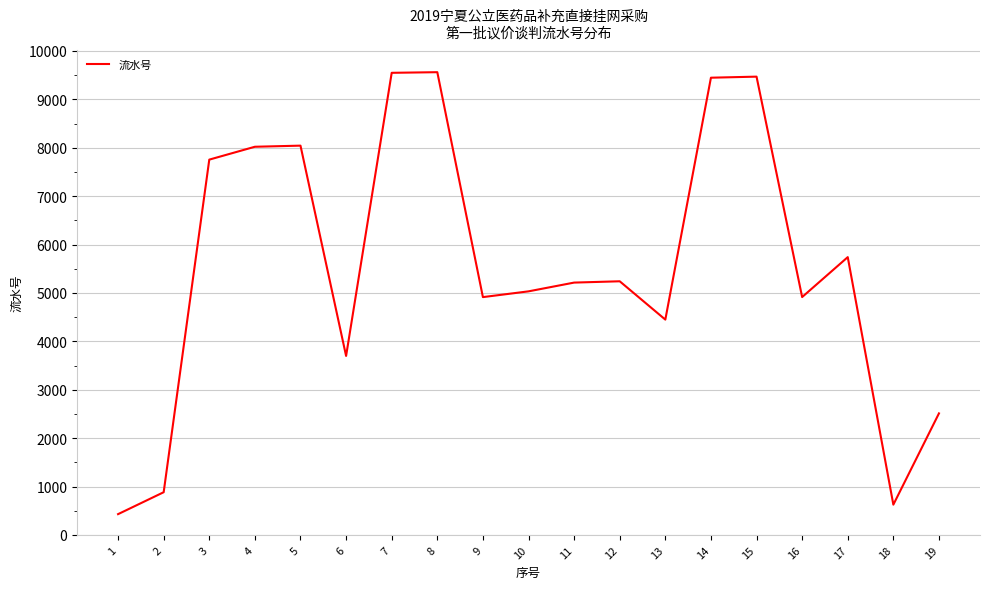

Is it true that the value at 7 is 9549?

True